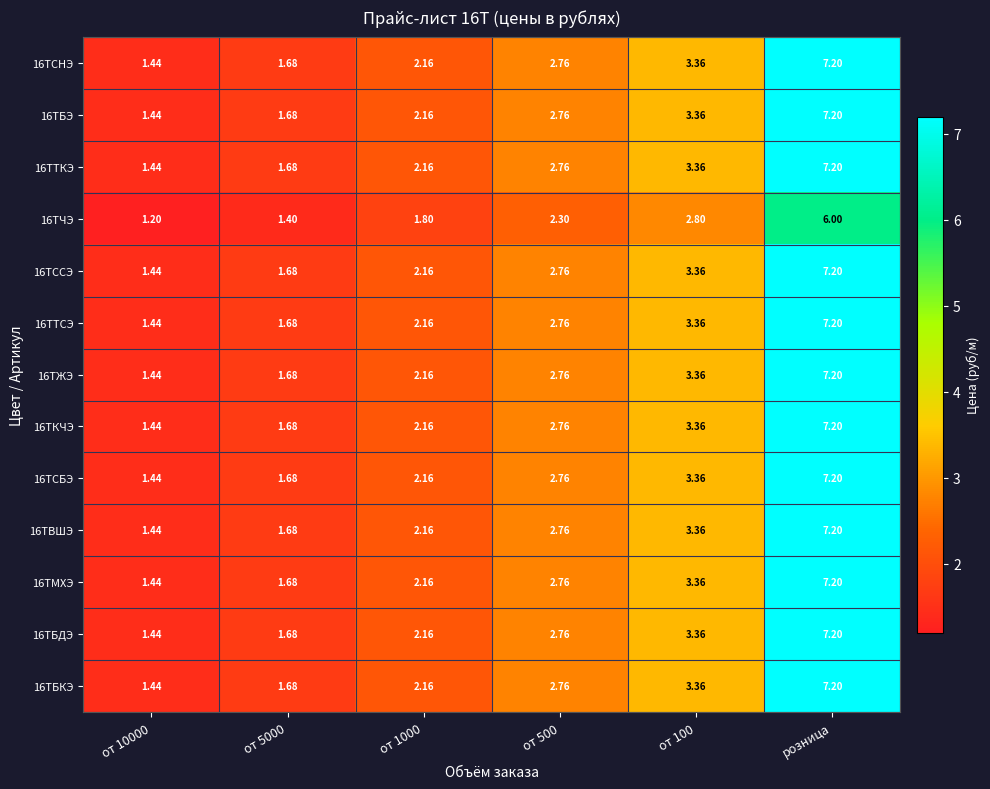

How many series are shown in this chart?

13